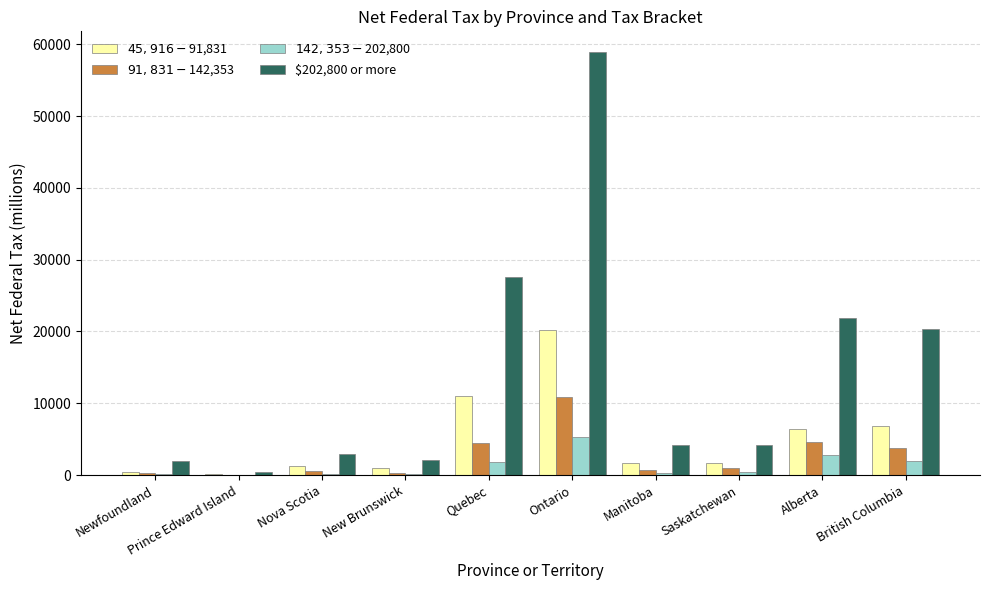

Which label corresponds to the largest value in the chart?

Ontario